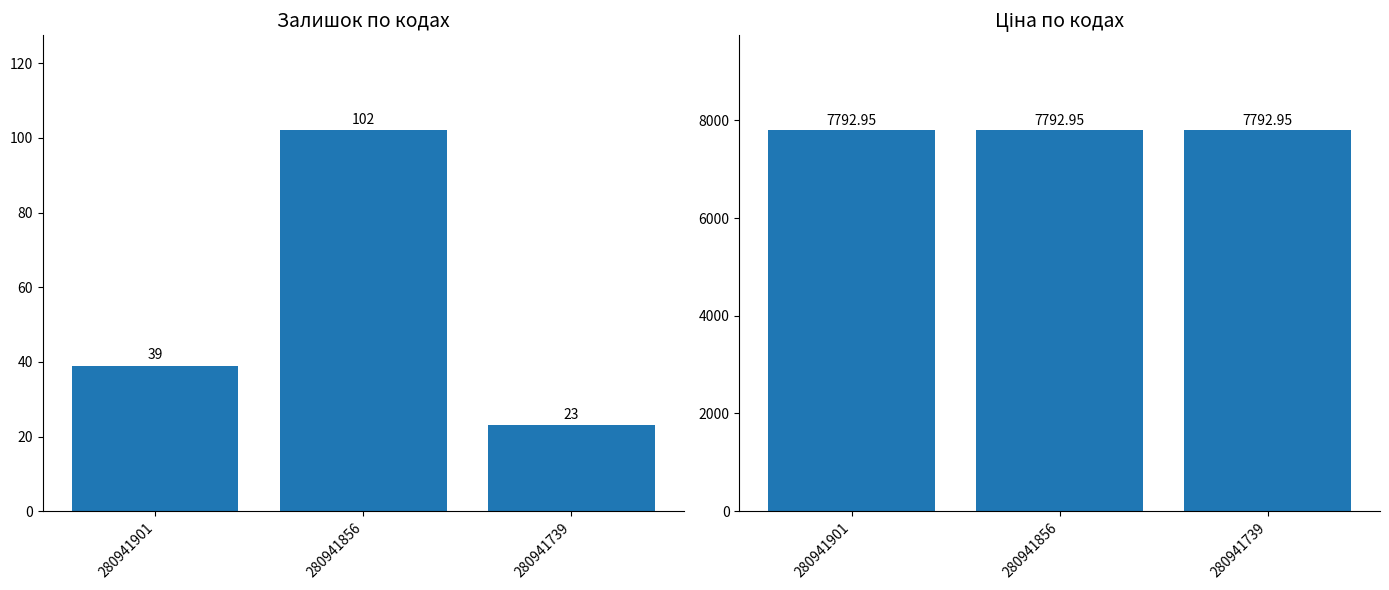

The Залишок series shows 12.3 at 280941901. True or false?

False